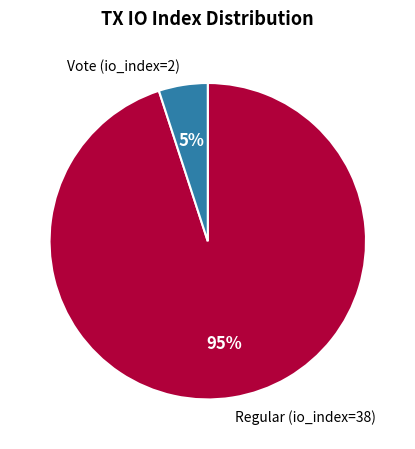

The Regular (io_index=38) slice represents 95% of the pie. True or false?

True